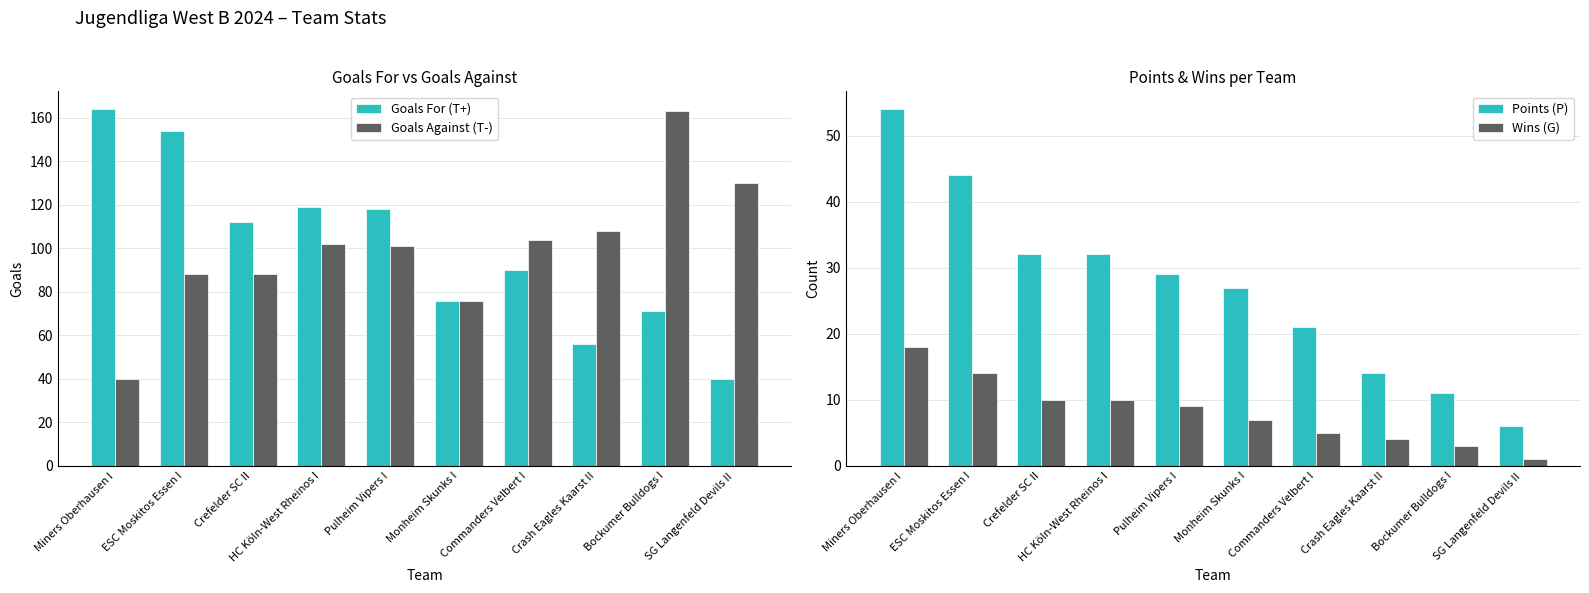

What is the difference between the maximum and second lowest values in the Goals Against (T-) series?

87